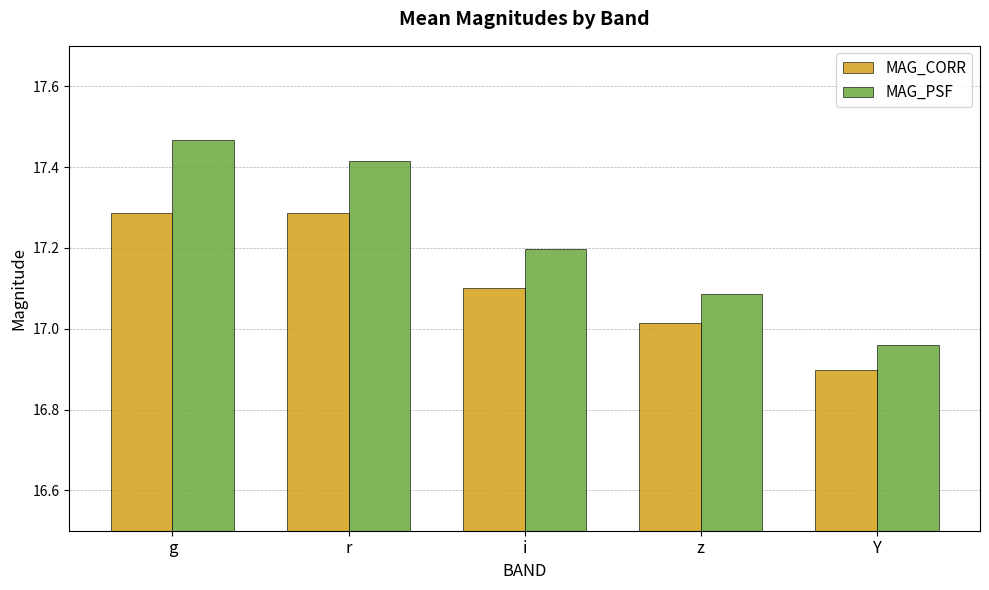

Which series has the largest total across all categories?

MAG_PSF